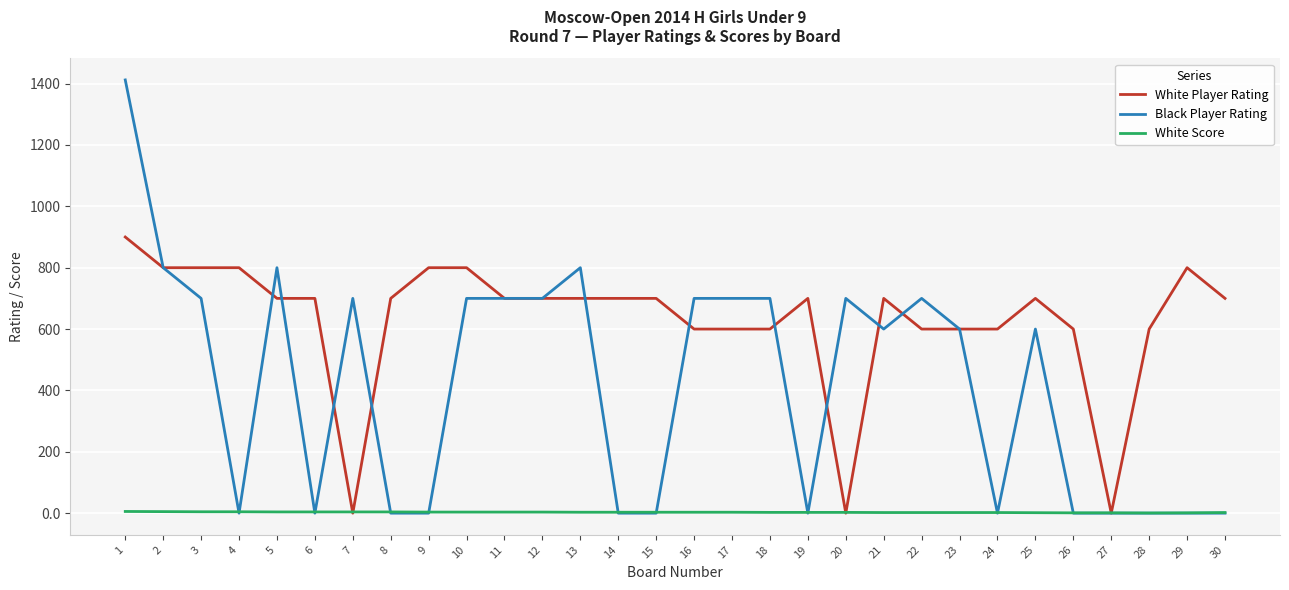

Rank the series by their maximum value, from highest to lowest.

Black Player Rating, White Player Rating, White Score